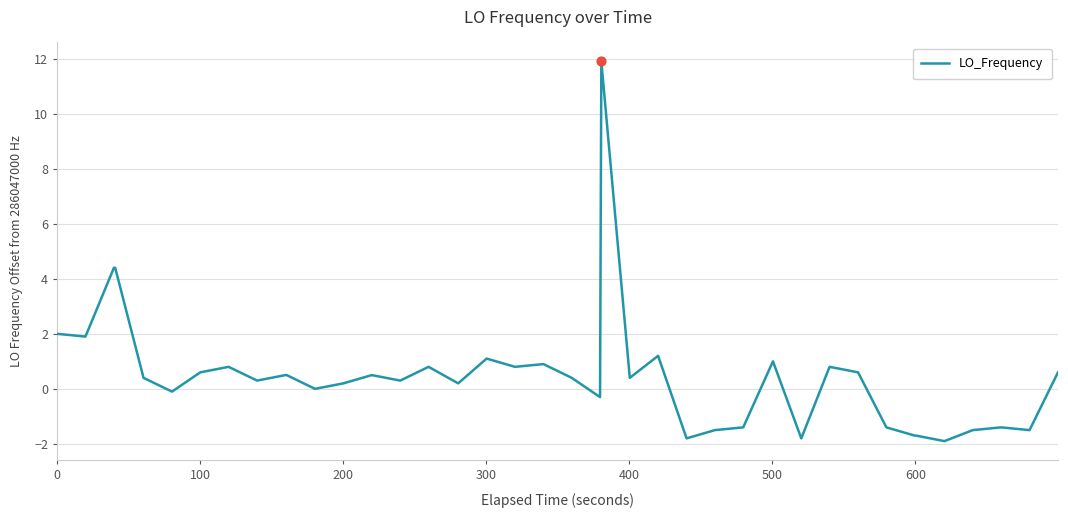

What is the minimum value shown in the chart?

-1.9